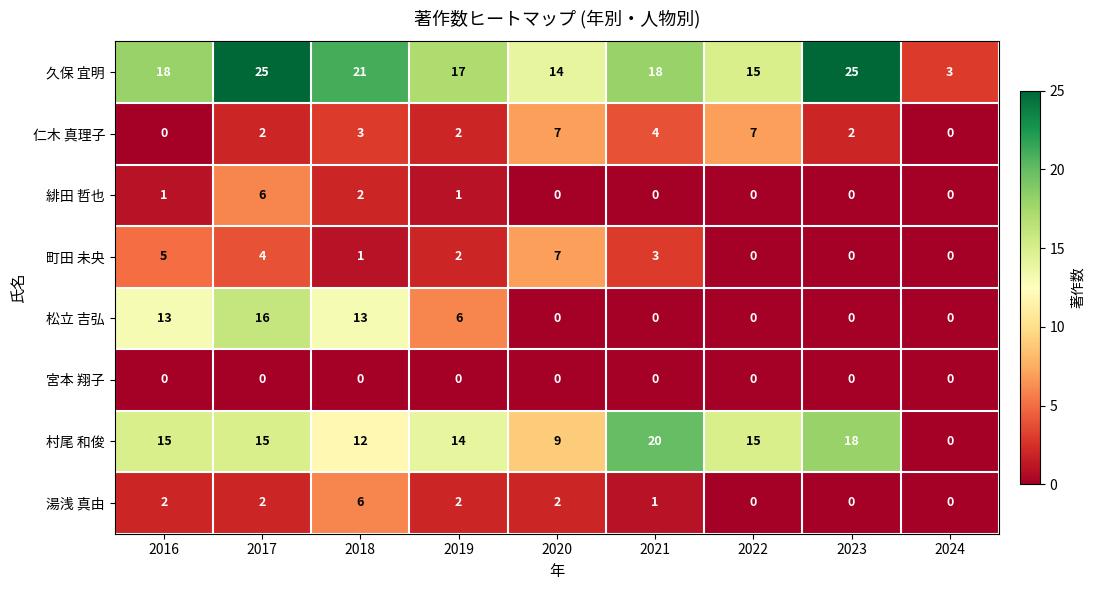

How many 緋田 哲也 values are between 0 and 1?

7